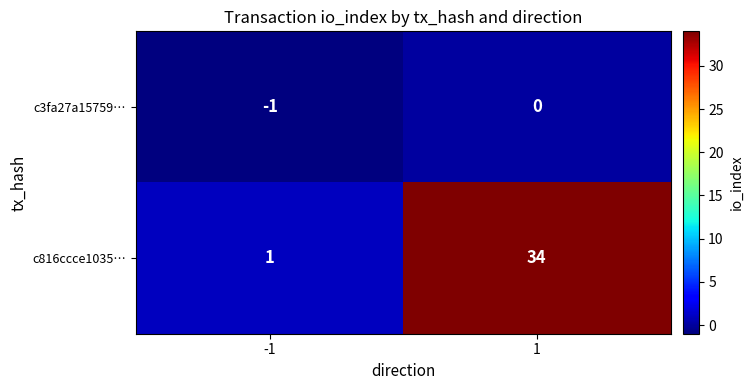

Between -1 and 1, which series saw the biggest shift?

c816ccce1035…